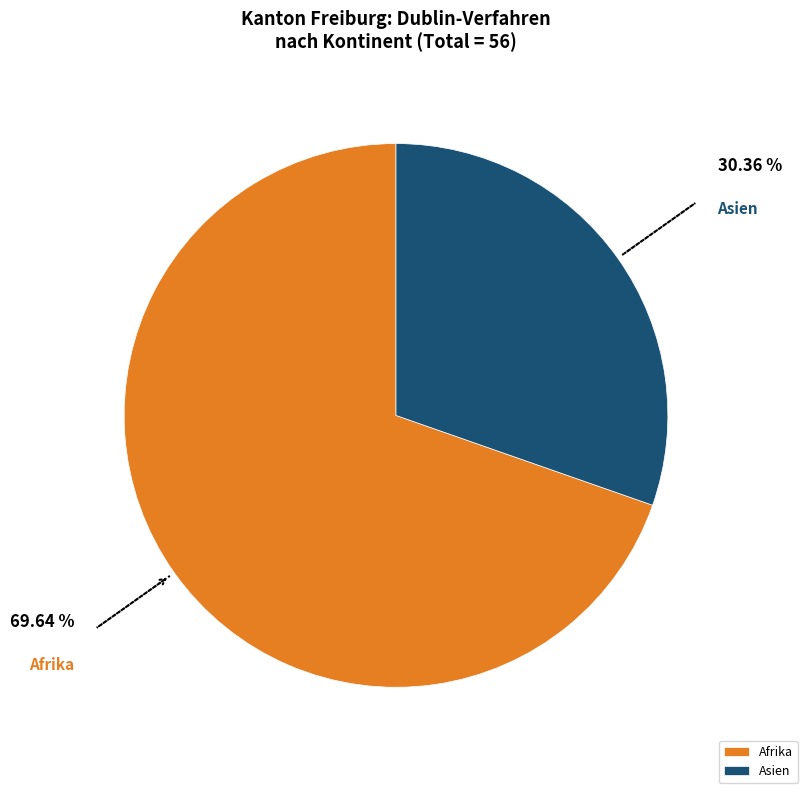

How many segments does this pie chart have?

2